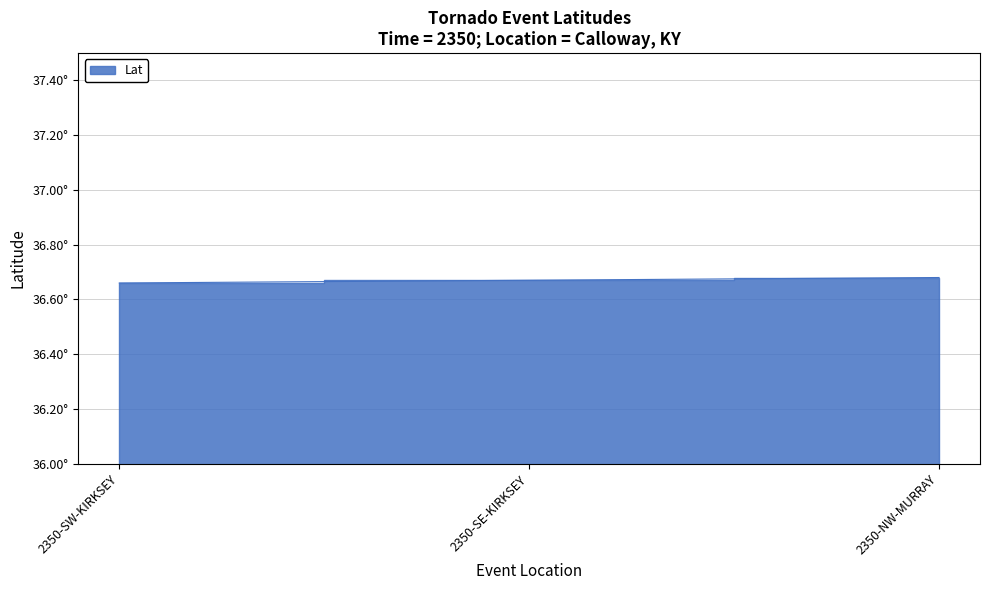

What is the label of the 2nd point from the right?

2350-SE-KIRKSEY